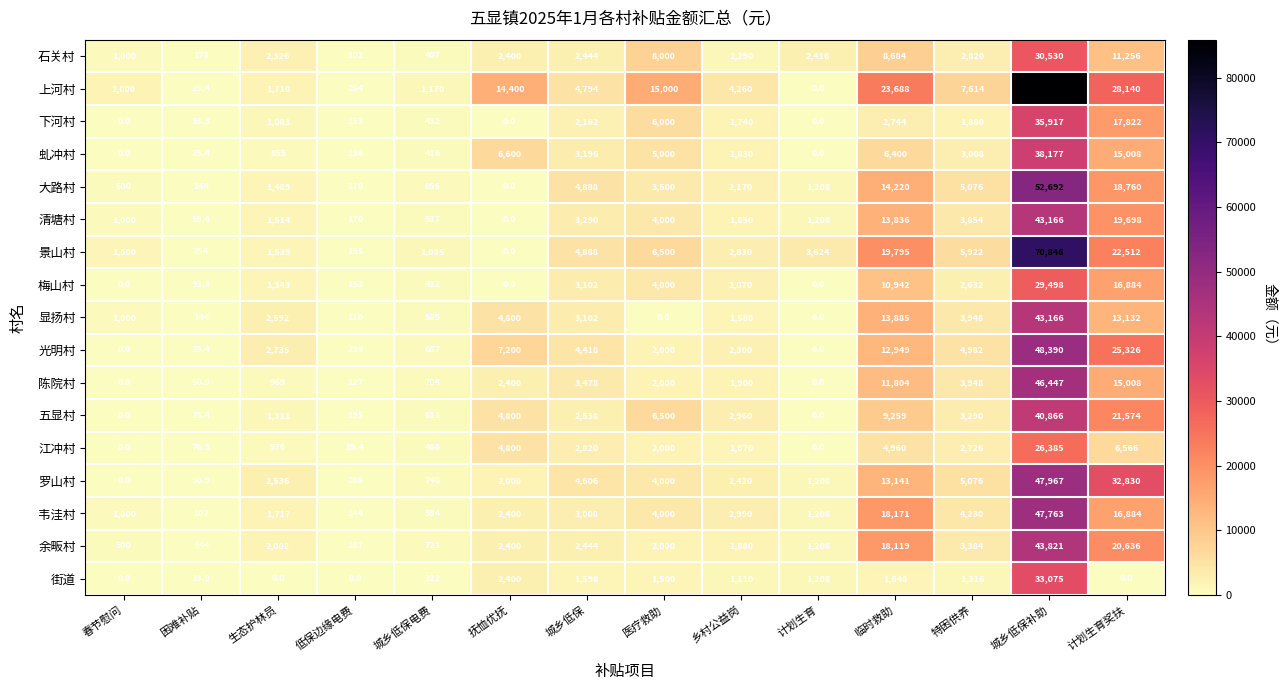

What value does the 街道 series have at 临时救助?

1648.0